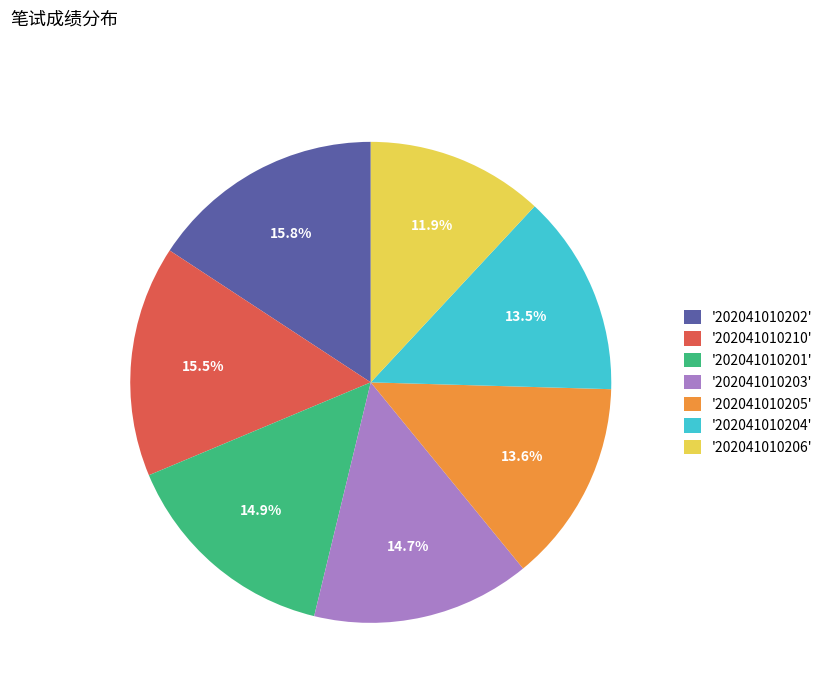

Does any single category account for the majority?

No